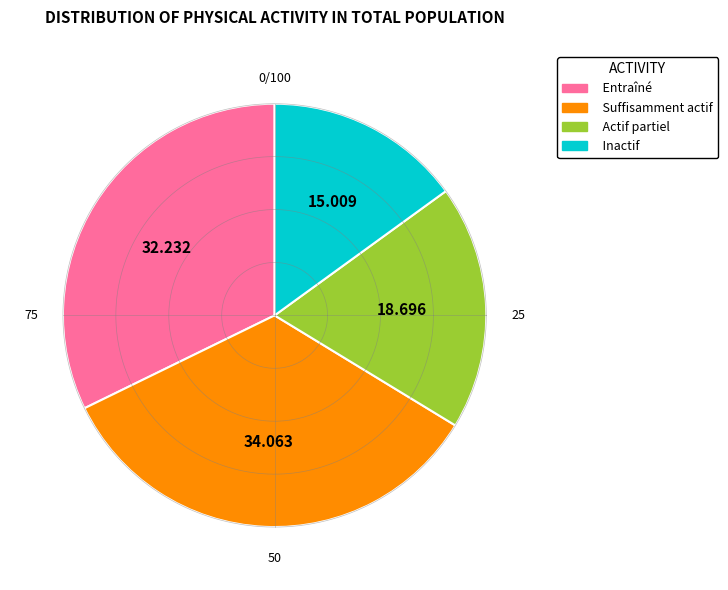

To the nearest percent, what percentage of the pie is Entraîné?

32%